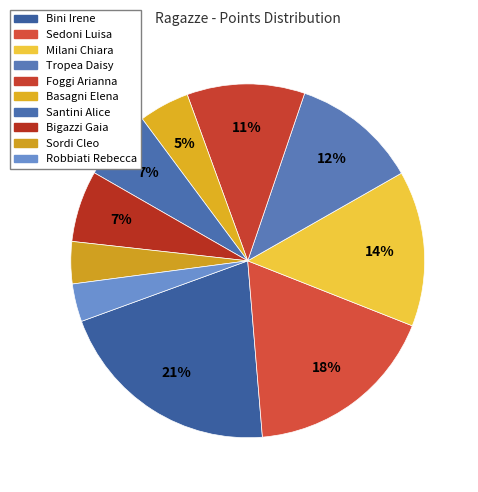

What percentage is the Bigazzi Gaia slice, to the nearest percent?

7%